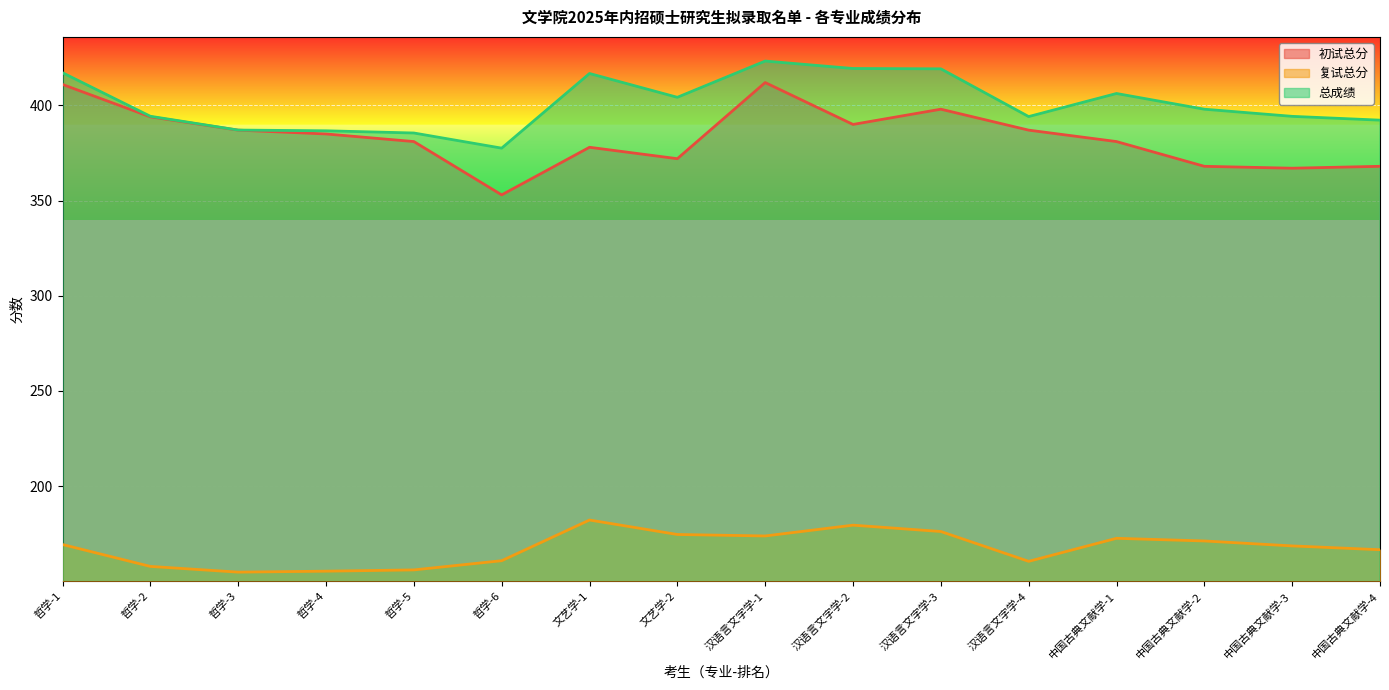

Reading right to left, list all the values displayed in this chart.

初试总分: 368.0	367.0	368.0	381.0	387.0	398.0	390.0	412.0	372.0	378.0	353.0	381.0	385.0	387.0	394.0	411.0
复试总分: 166.6	168.6	171.2	172.6	160.5	176.2	179.5	173.8	174.6	182.2	160.8	156.0	155.3	154.8	157.8	169.3
总成绩: 392.2	394.2	398.0	406.2	394.1	419.2	419.4	423.3	404.2	416.8	377.5	385.5	386.7	387.0	394.3	417.2